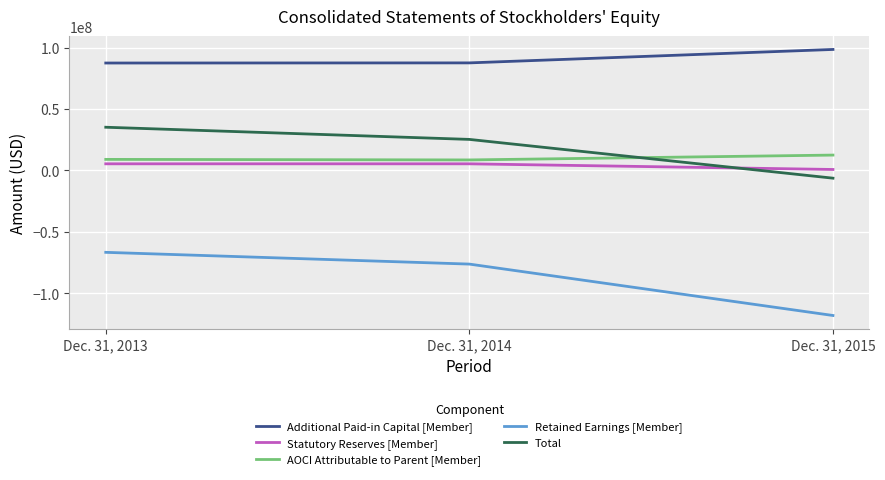

Between Dec. 31, 2014 and Dec. 31, 2015, which series saw the biggest shift?

Retained Earnings [Member]